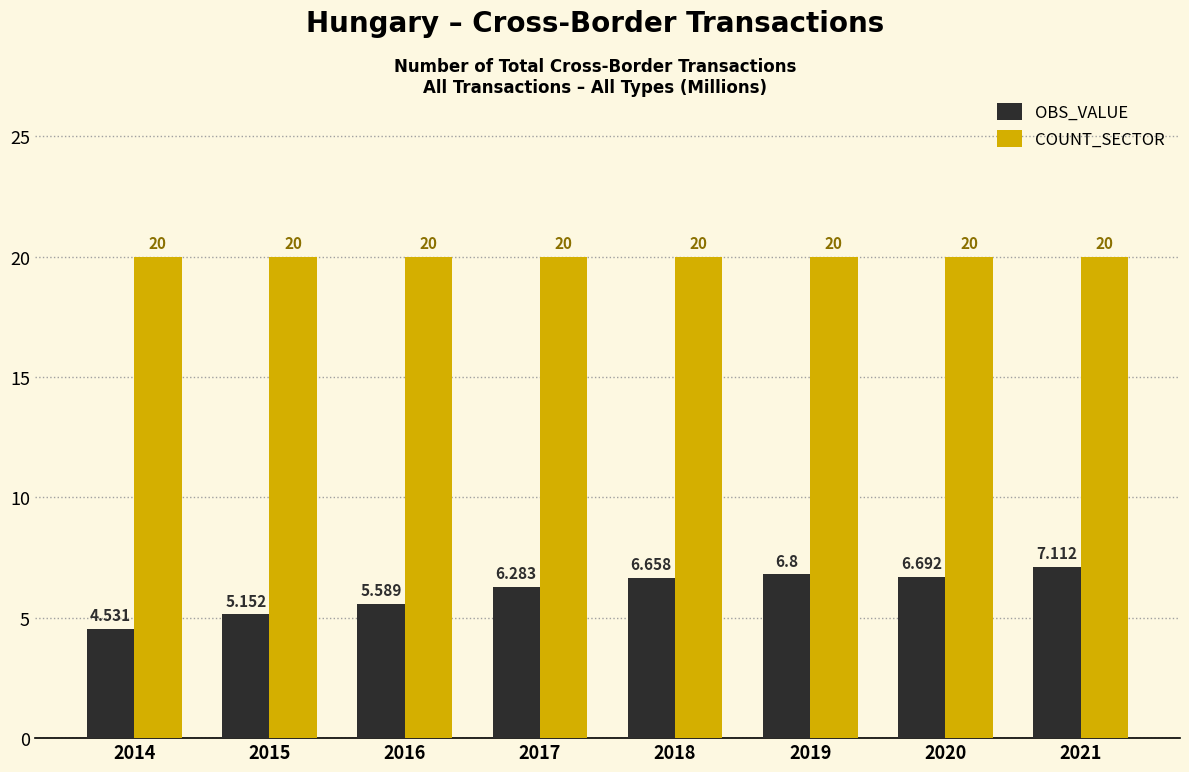

At how many categories does at least one series exceed 5?

8